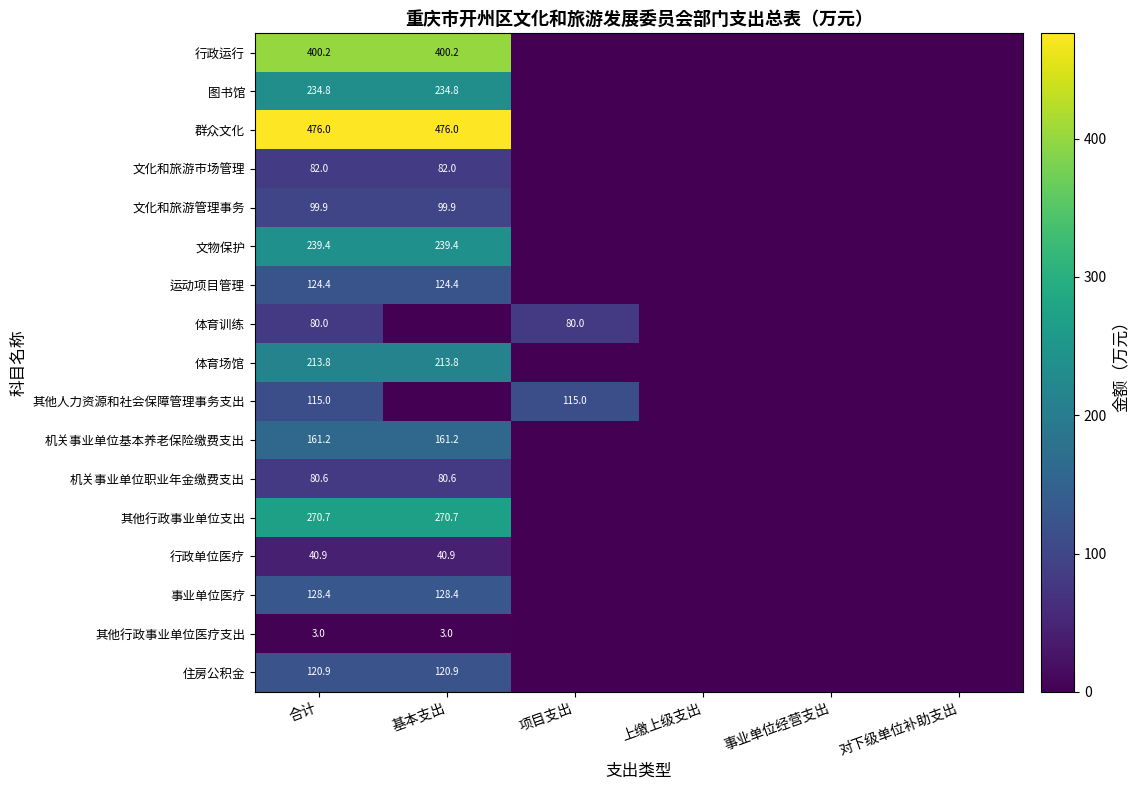

Rank the series at 合计 from highest to lowest value.

群众文化, 行政运行, 其他行政事业单位支出, 文物保护, 图书馆, 体育场馆, 机关事业单位基本养老保险缴费支出, 事业单位医疗, 运动项目管理, 住房公积金, 其他人力资源和社会保障管理事务支出, 文化和旅游管理事务, 文化和旅游市场管理, 机关事业单位职业年金缴费支出, 体育训练, 行政单位医疗, 其他行政事业单位医疗支出